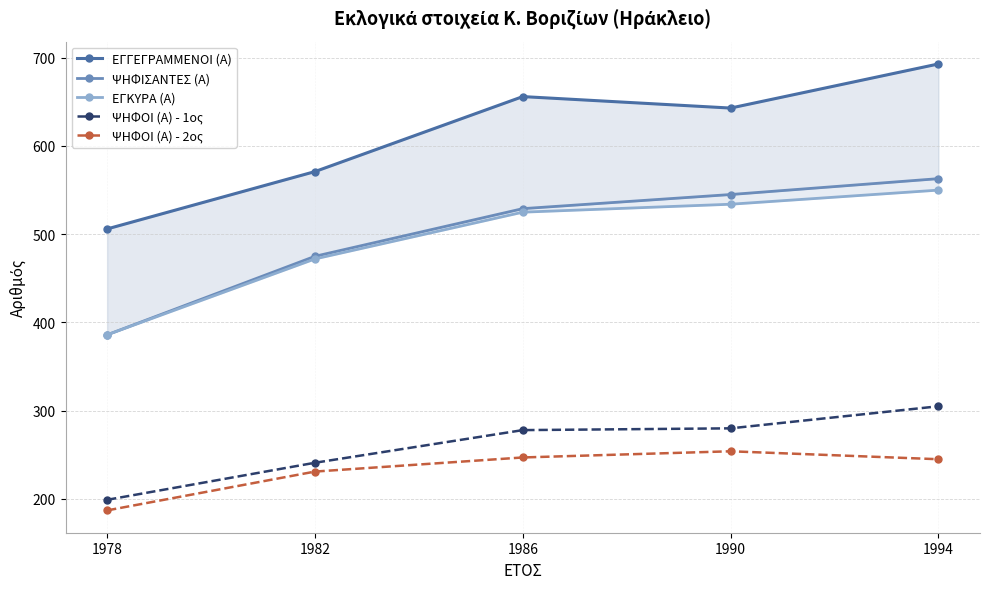

At which label does ΨΗΦΟΙ (Α) - 1ος first exceed 278?

1990